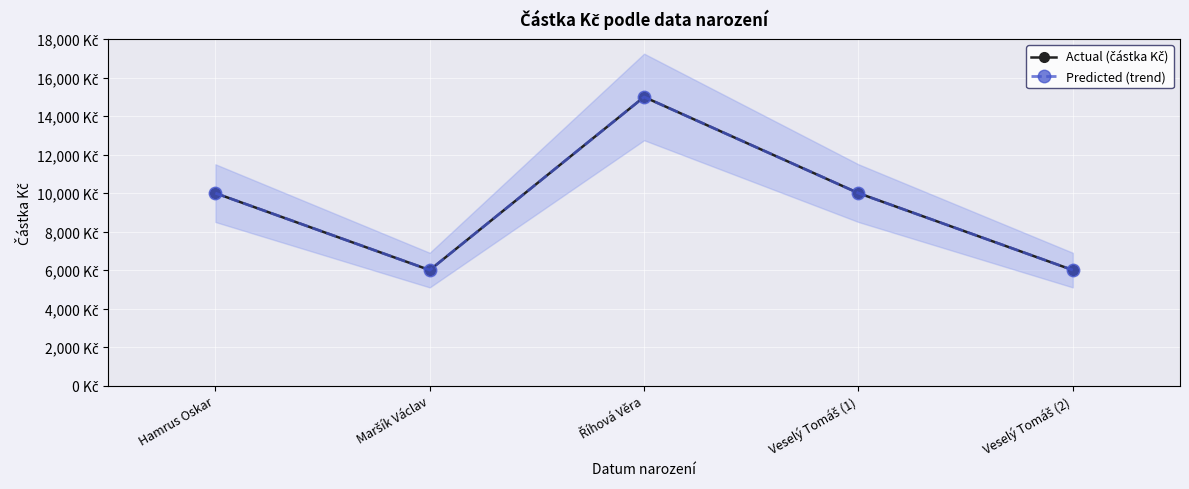

What is the difference between the Actual (částka Kč) values at Říhová Věra and Hamrus Oskar?

5000